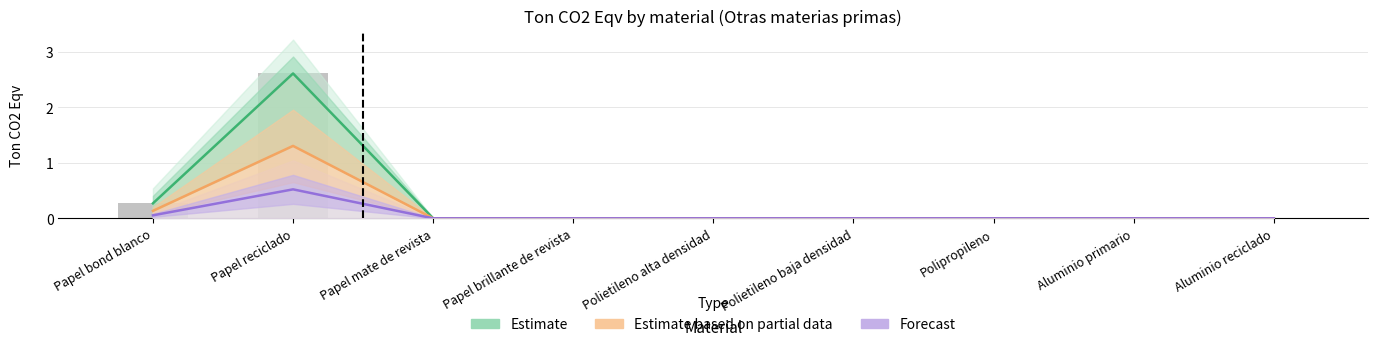

Are the bars horizontal?

No